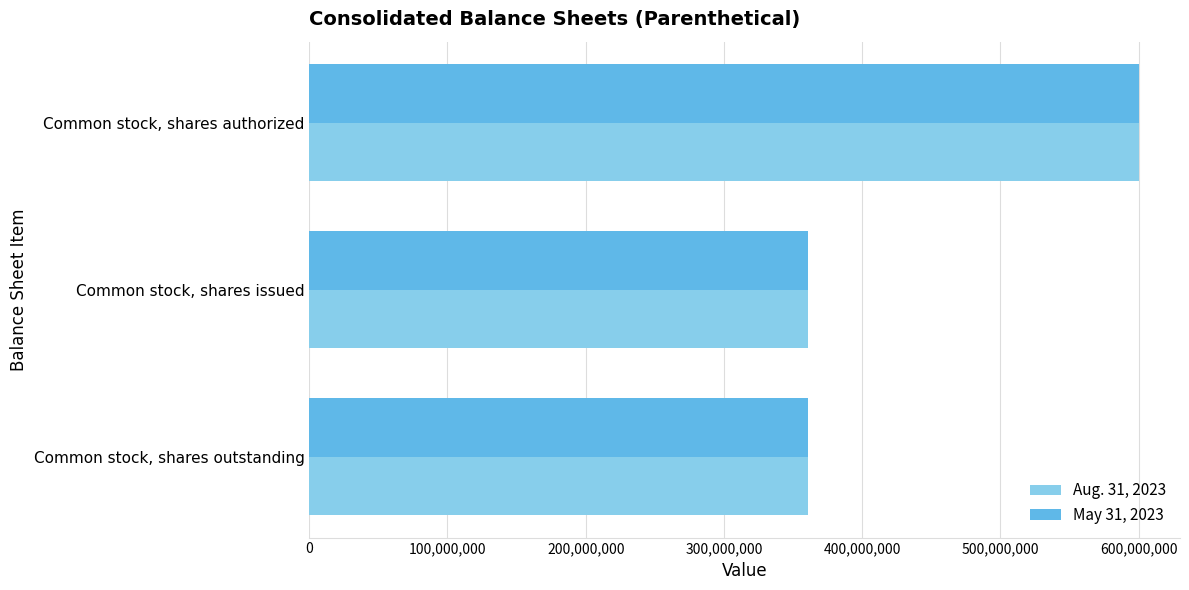

Is it true that Aug. 31, 2023 equals 600000000 at Common stock, shares authorized?

True